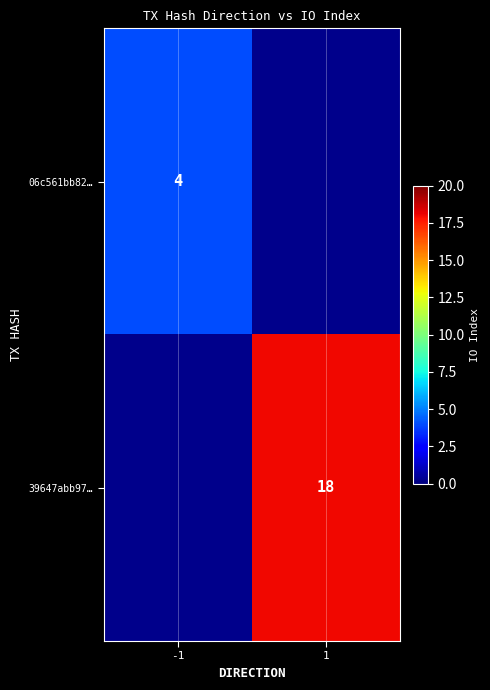

True or false: 06c561bb82… has a value of 4 at -1.

True